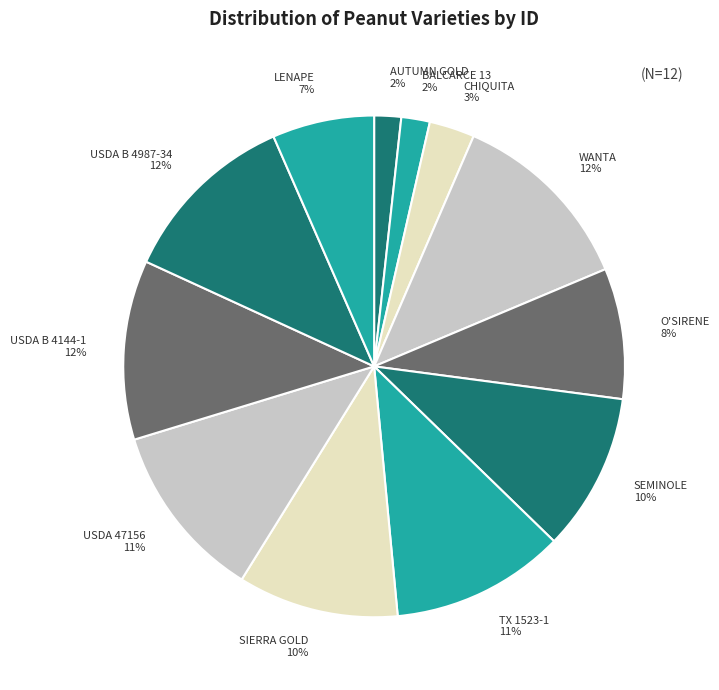

True or false: LENAPE accounts for 15% of the total.

False